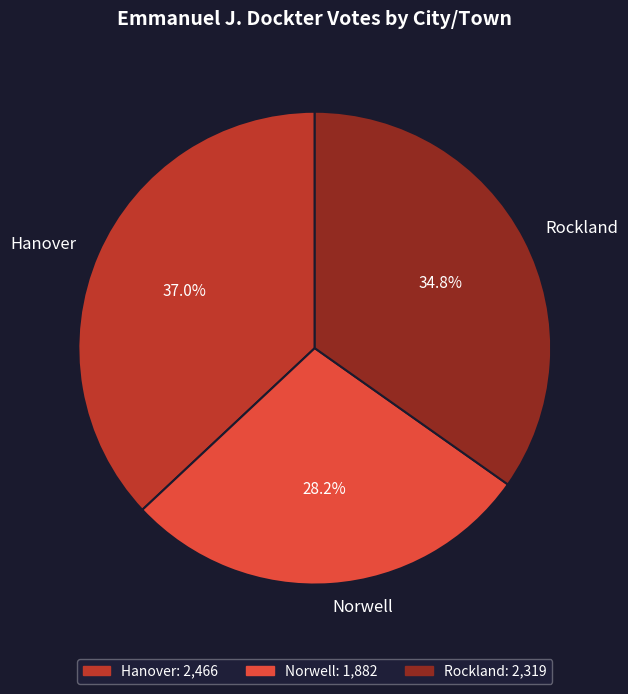

What is the ratio of the value at Hanover to the value at Rockland?

1.1